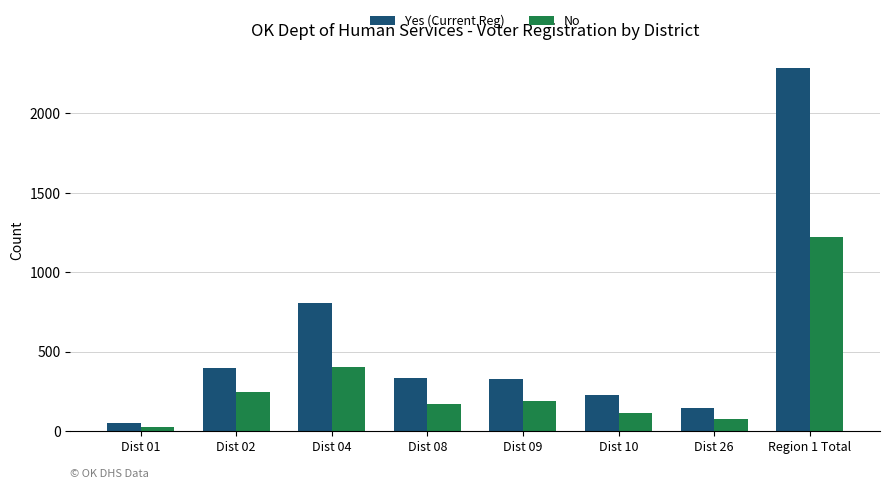

At which category is the sum across all series the highest?

Region 1 Total